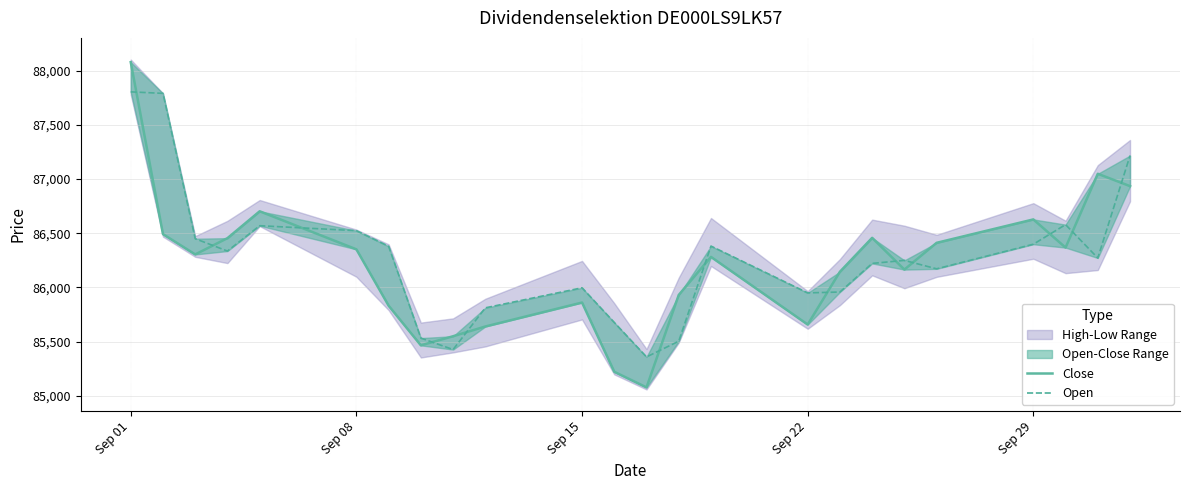

Which series has the widest spread of values?

Close